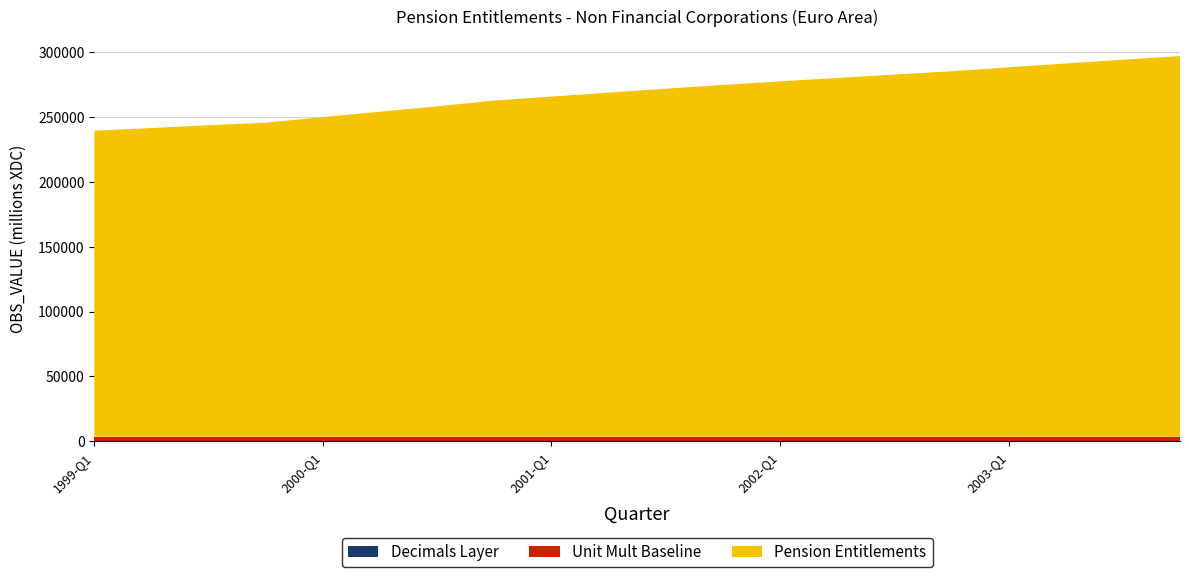

Reading right to left, what are all the values shown in this chart?

Pension Entitlements: 293819.3	290993.9	288064.7	285137.8	282055.6	279540.0	276905.1	274269.5	271492.6	268629.1	265618.9	262514.7	259459.0	255032.6	250857.4	246685.4	242413.3	240430.9	238265.1	236166.0
Unit Mult Baseline: 6.0	6.0	6.0	6.0	6.0	6.0	6.0	6.0	6.0	6.0	6.0	6.0	6.0	6.0	6.0	6.0	6.0	6.0	6.0	6.0
Decimals Layer: 2.0	2.0	2.0	2.0	2.0	2.0	2.0	2.0	2.0	2.0	2.0	2.0	2.0	2.0	2.0	2.0	2.0	2.0	2.0	2.0